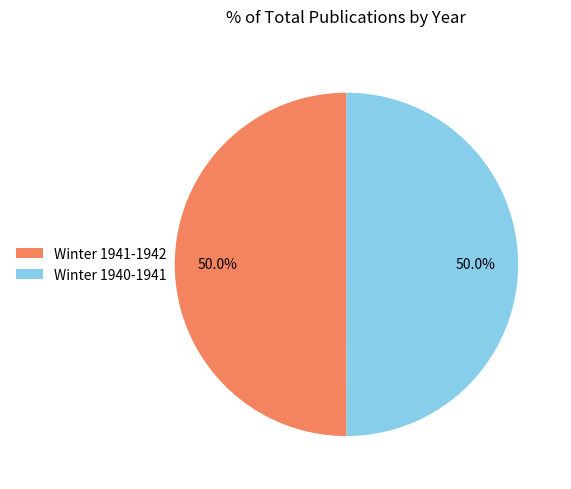

How many slices are in this pie chart?

2